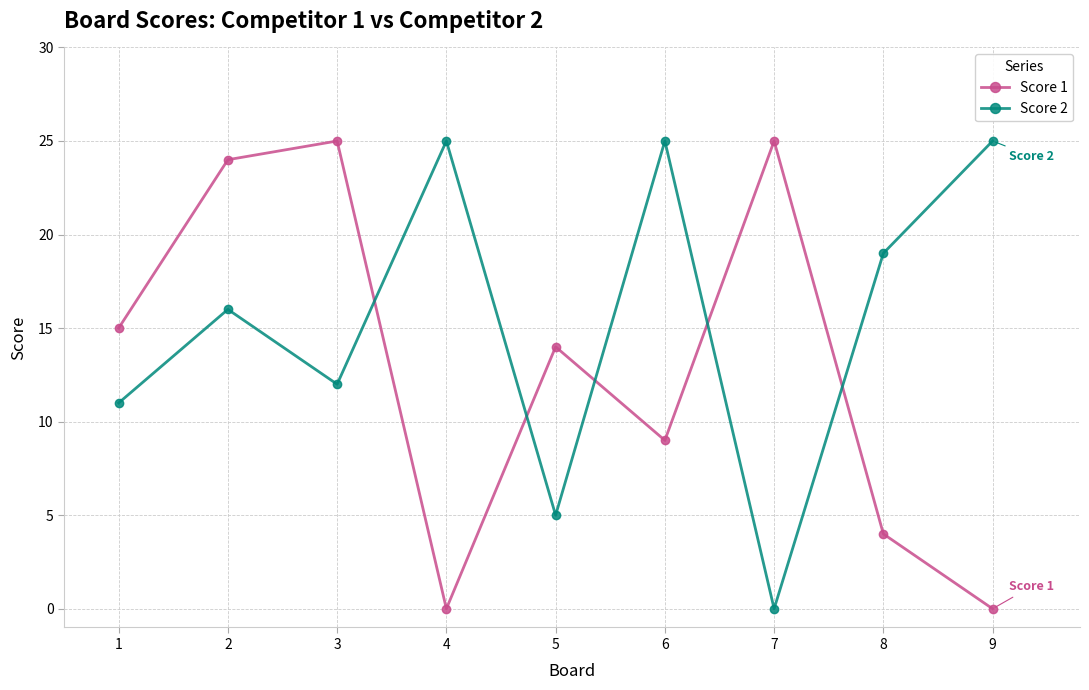

Which category has the lowest value in the Score 2 series?

7